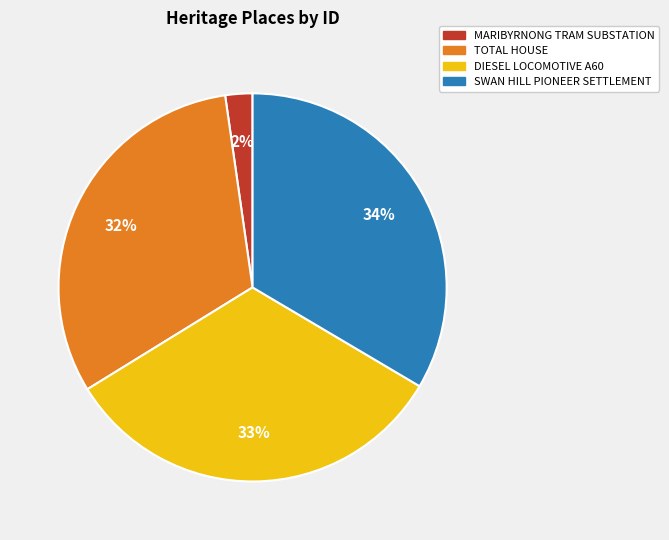

Does SWAN HILL PIONEER SETTLEMENT represent more than half of the total?

No